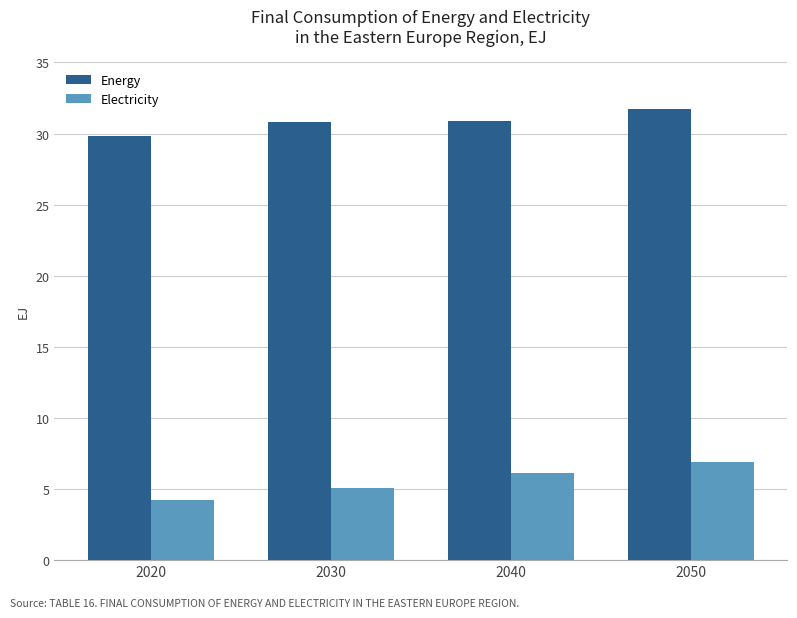

Is it true that Energy equals 42.9 at 2050?

False